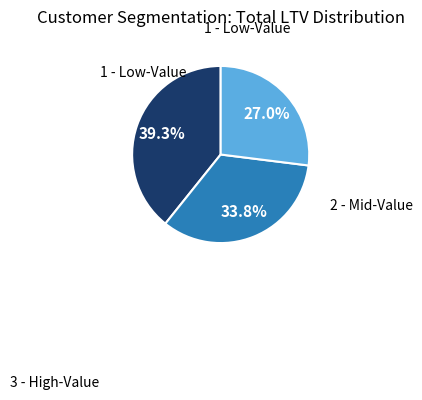

How many segments does this pie chart have?

3